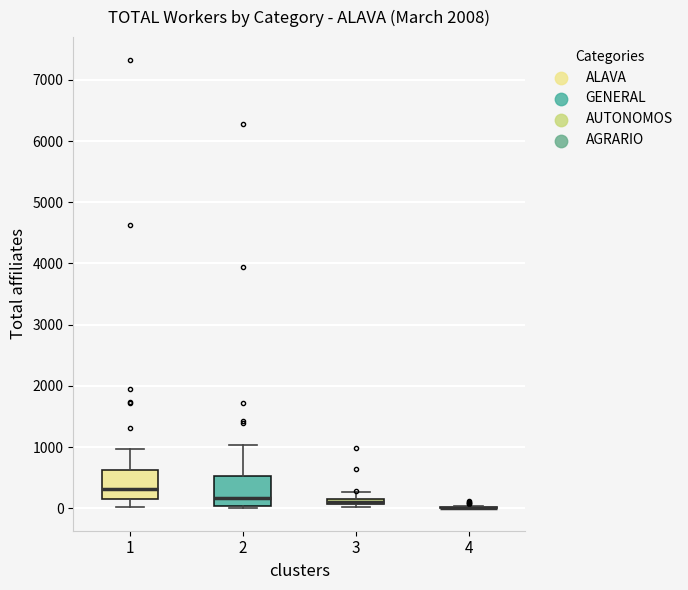

Where does the median line of the box at x = 2 sit on the y-axis? The values are not printed on the chart, so give them approximately, as read against the axis.

200